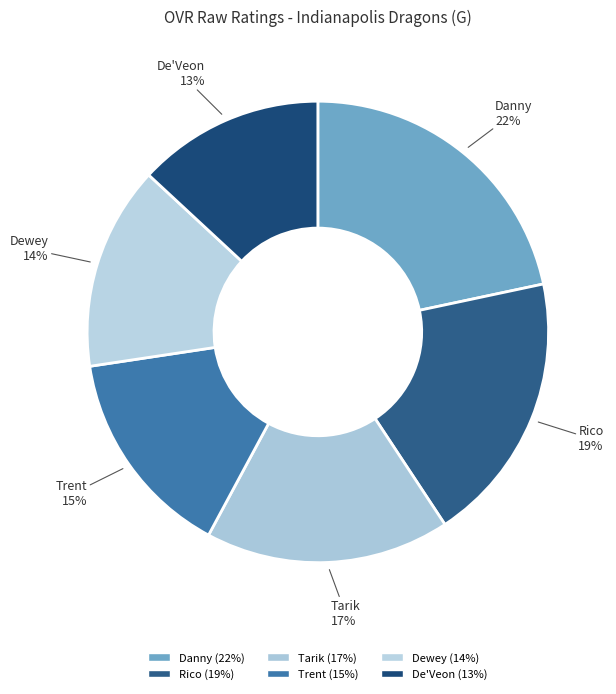

How many slices are in this pie chart?

6